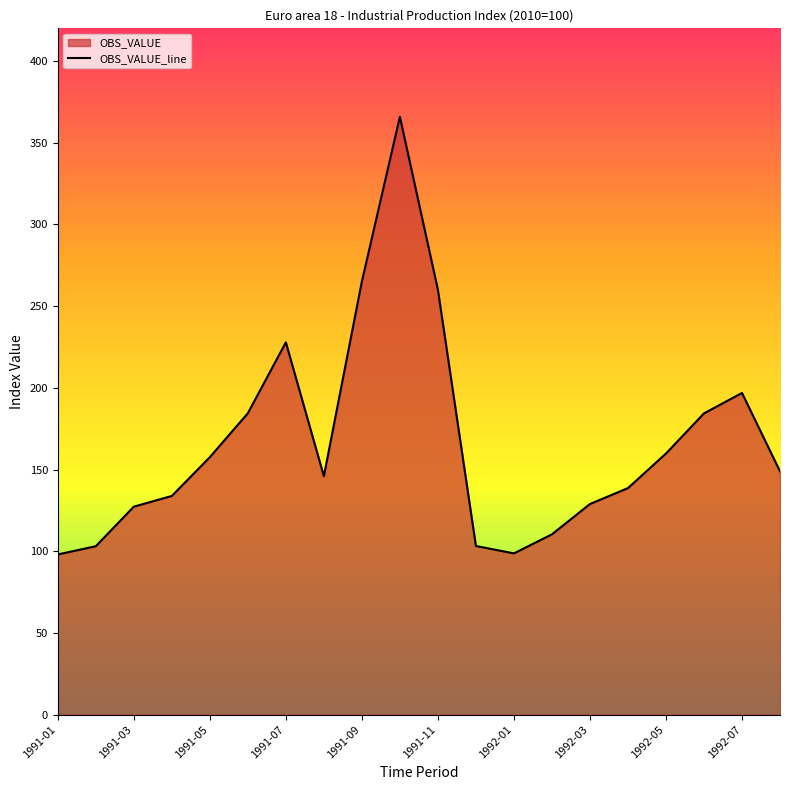

Reading left to right, transcribe all the data shown in this chart.

1991-01=98.0	1991-02=103.1	1991-03=127.3	1991-04=133.8	1991-05=157.6	1991-06=184.4	1991-07=227.8	1991-08=145.9	1991-09=265.1	1991-10=365.9	1991-11=260.1	1991-12=103.2	1992-01=98.7	1992-02=110.3	1992-03=128.9	1992-04=138.6	1992-05=159.8	1992-06=184.4	1992-07=196.8	1992-08=148.9